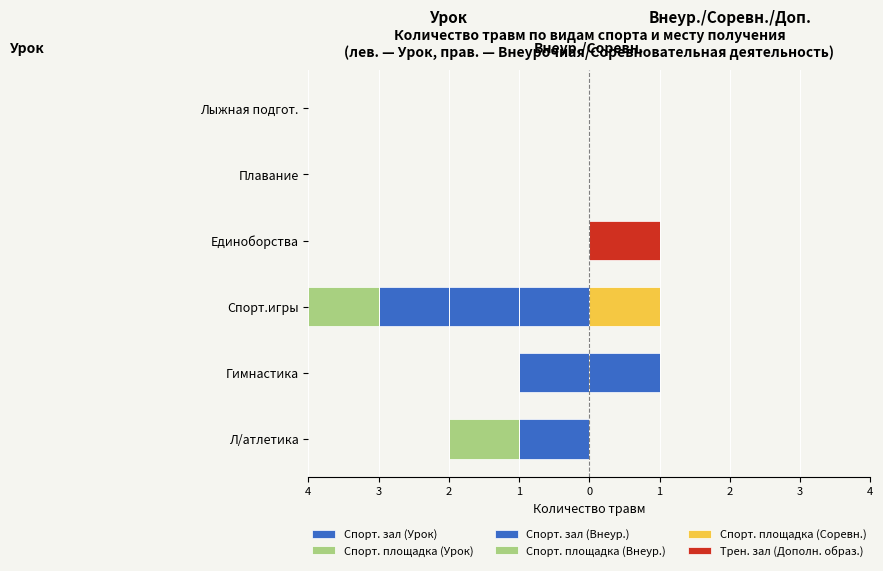

The Спорт. зал (Внеур.) series shows -0.3 at Л/атлетика. True or false?

False